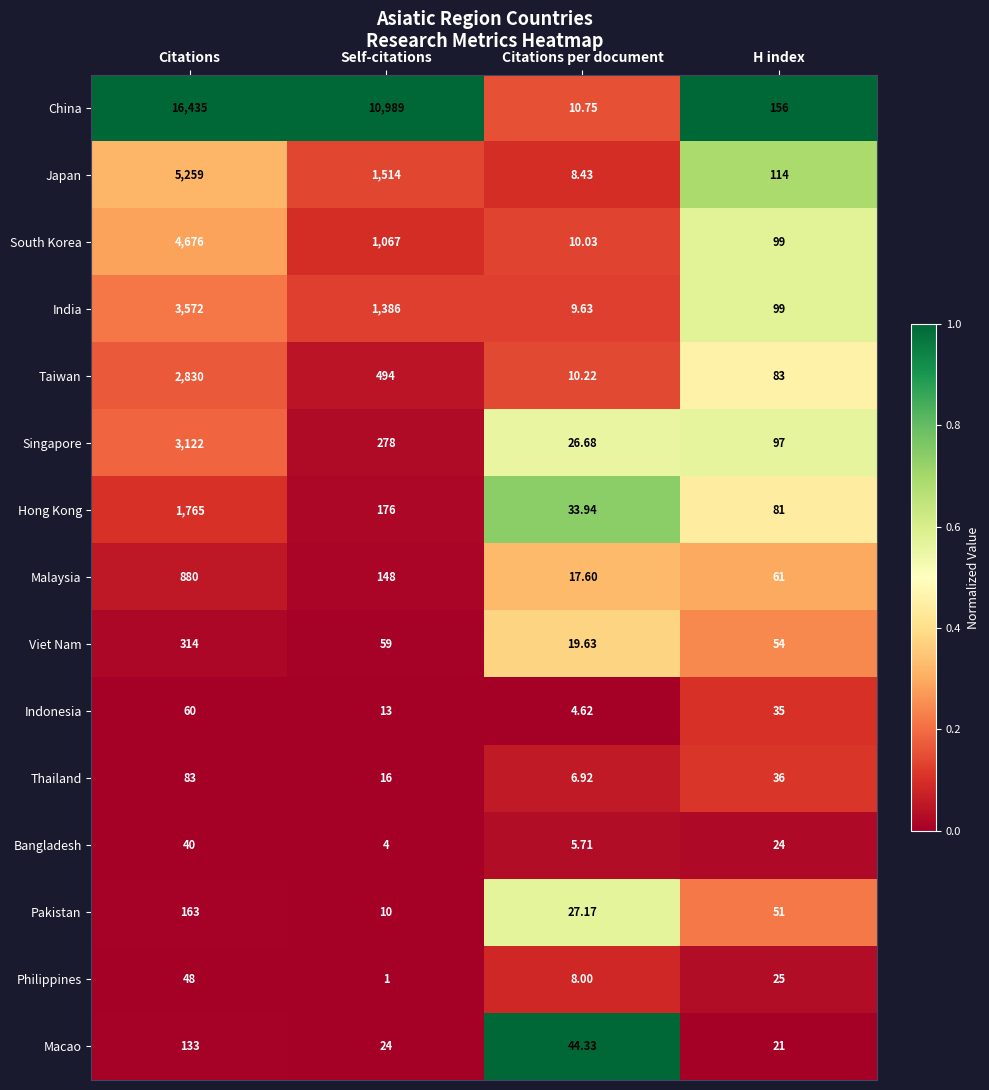

At which category does the chart reach its peak across all series?

Citations